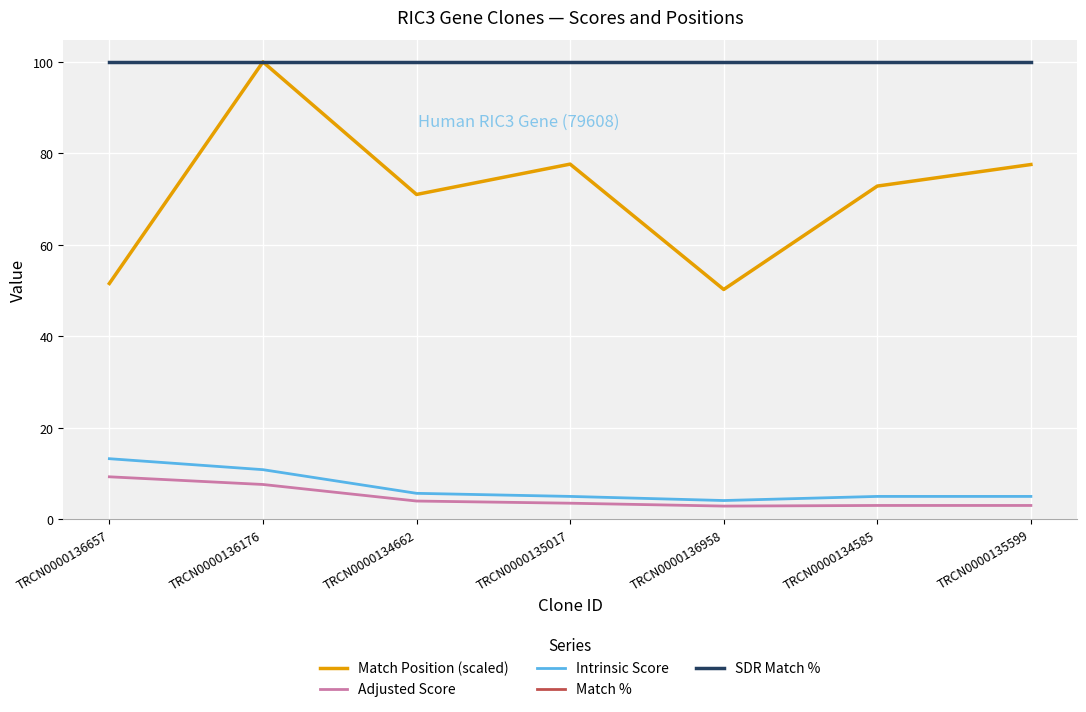

True or false: Match Position (scaled) and Adjusted Score intersect in this chart.

False